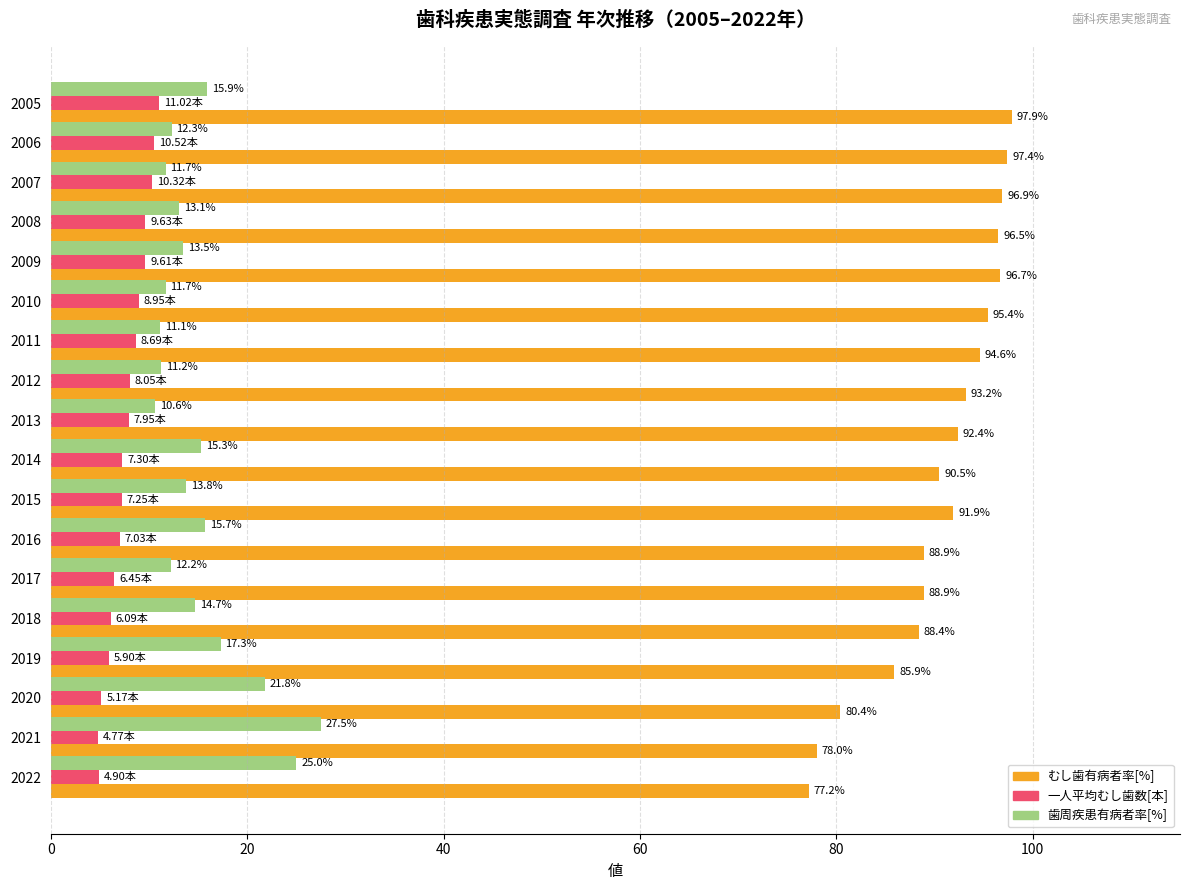

Is the value of 歯周疾患有病者率[%] at 2005 greater than the value of むし歯有病者率[%] at 2022?

No